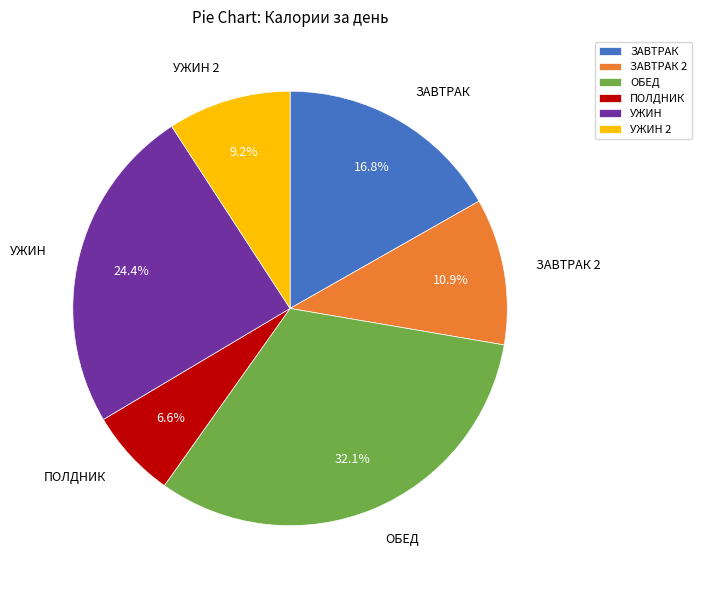

Combined, do УЖИН 2 and ПОЛДНИК account for over 50%?

No